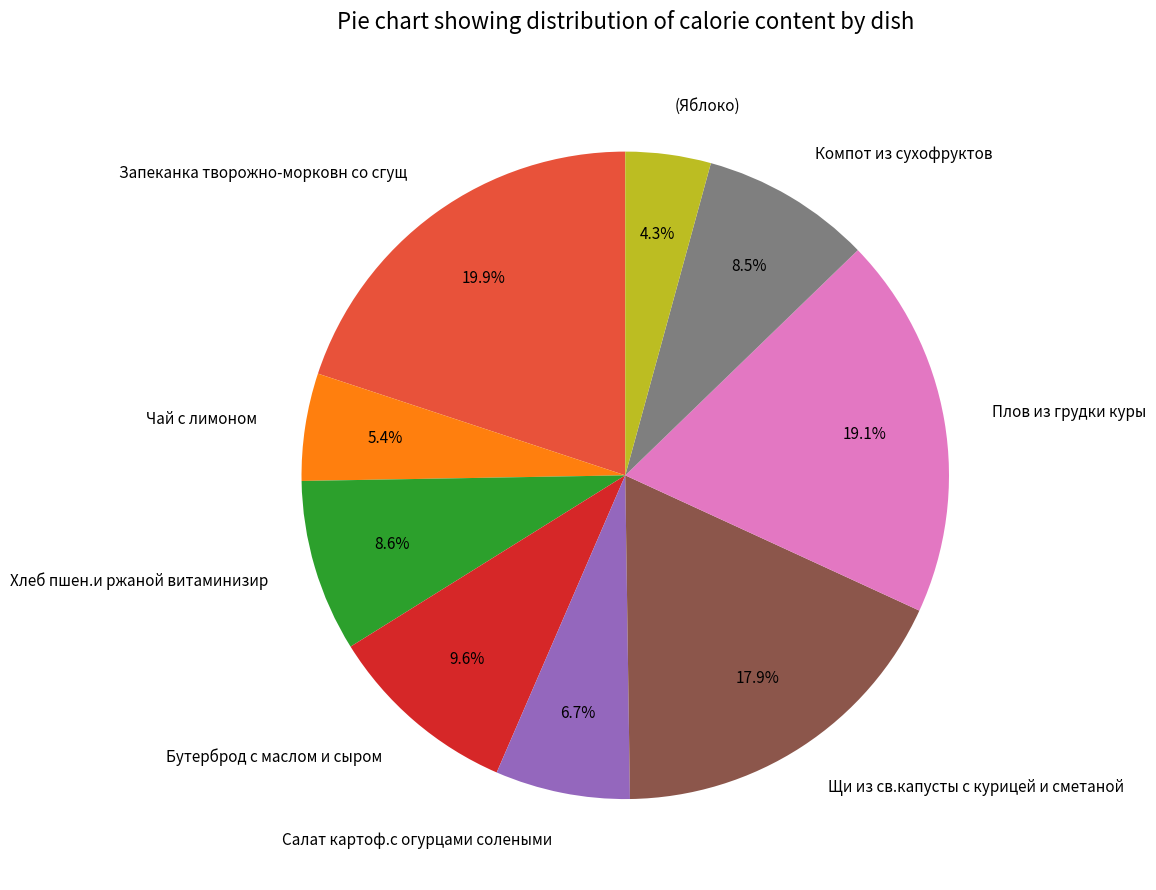

To the nearest percent, what is the combined percentage of Компот из сухофруктов and Чай с лимоном?

14%